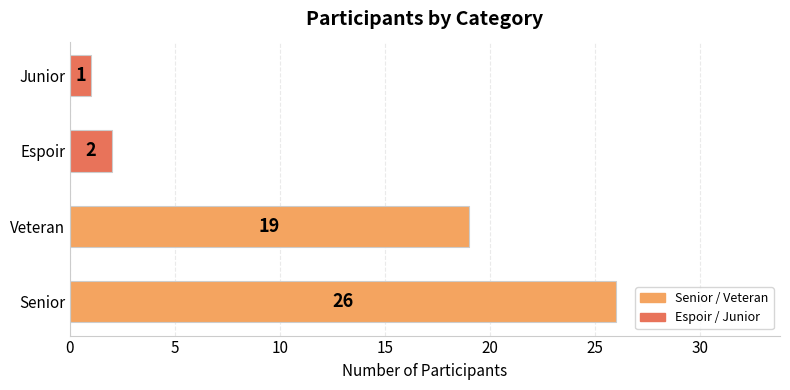

Reading bottom to top, transcribe all the data shown in this chart.

Senior=26	Veteran=19	Espoir=2	Junior=1